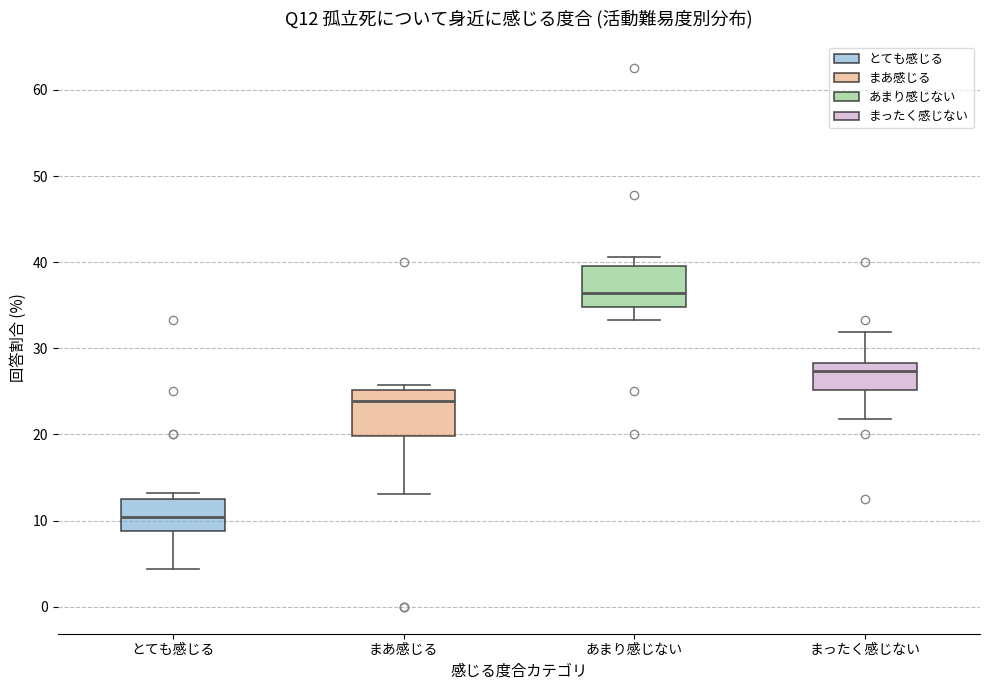

Reading left to right, transcribe this box plot: for each box, give where its median line is, the range the box spans, and where its two whiskers end, as read against the y-axis. The values are not printed on the chart, so give them approximately, as read against the axis.

とても感じる: median 10, box 9 to 13, whiskers 4 to 13 (just above the box's upper edge)
まあ感じる: median 24, box 20 to 25, whiskers 13 to 26
あまり感じない: median 36, box 35 to 40, whiskers 33 to 41
まったく感じない: median 27, box 25 to 28, whiskers 22 to 32